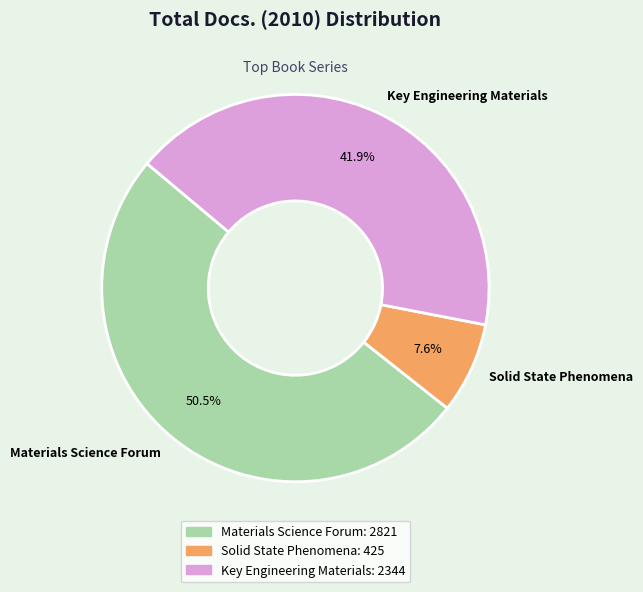

Does Materials Science Forum account for over 50% of the chart?

Yes